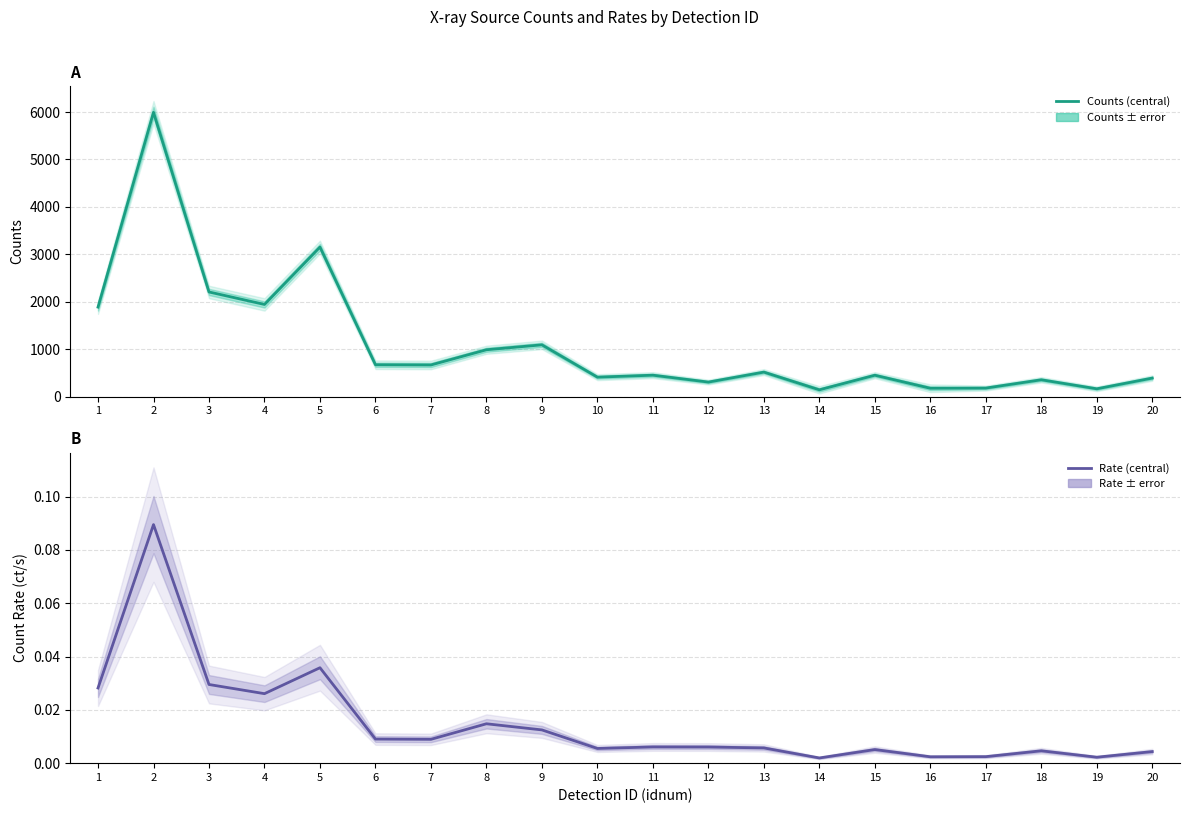

At which category does Counts (central) reach its first local valley?

4